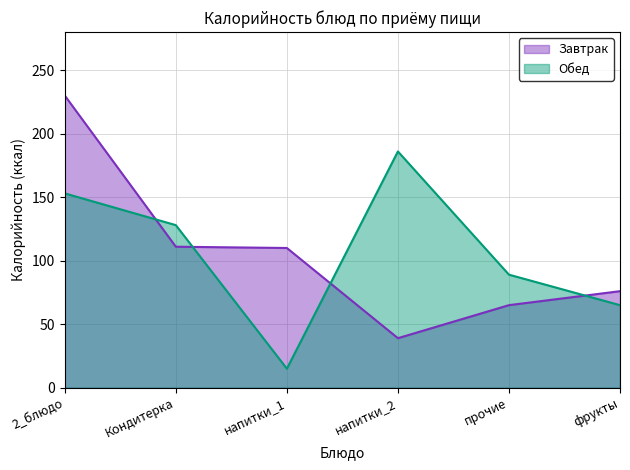

Read the Обед value at Кондитерка, to the nearest 50.

150